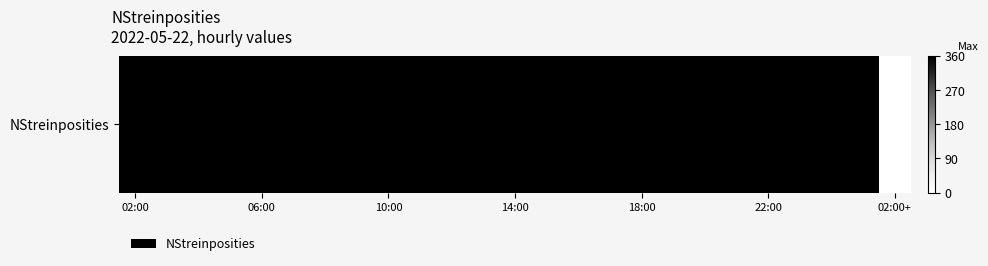

Does the chart contain stacked bars?

No